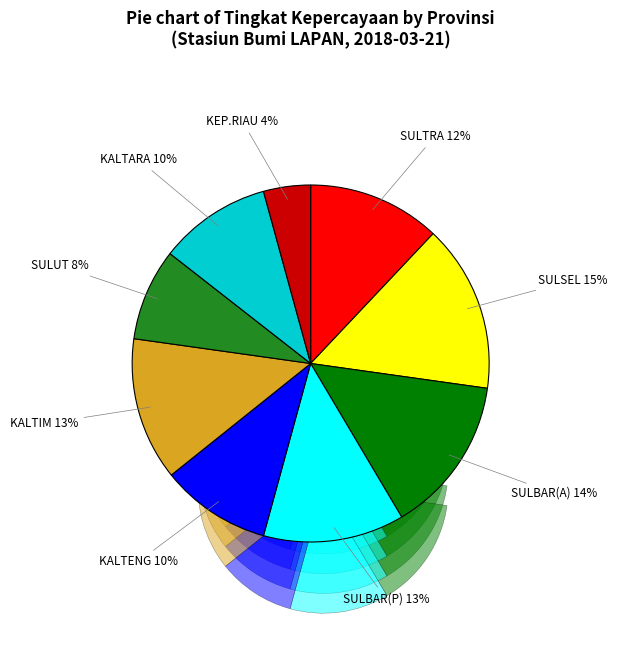

How many segments does this pie chart have?

9